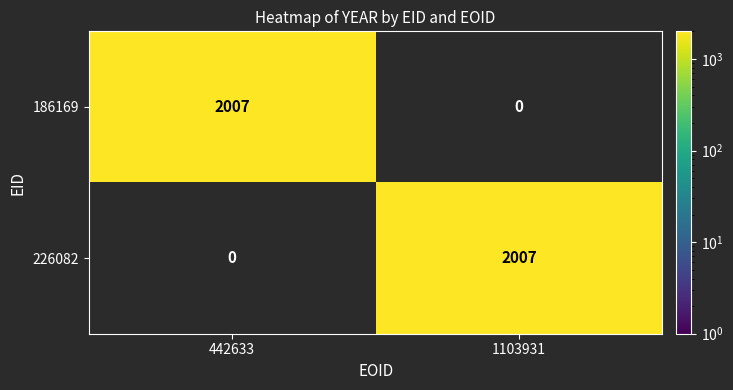

At how many categories does at least one series exceed 759?

2